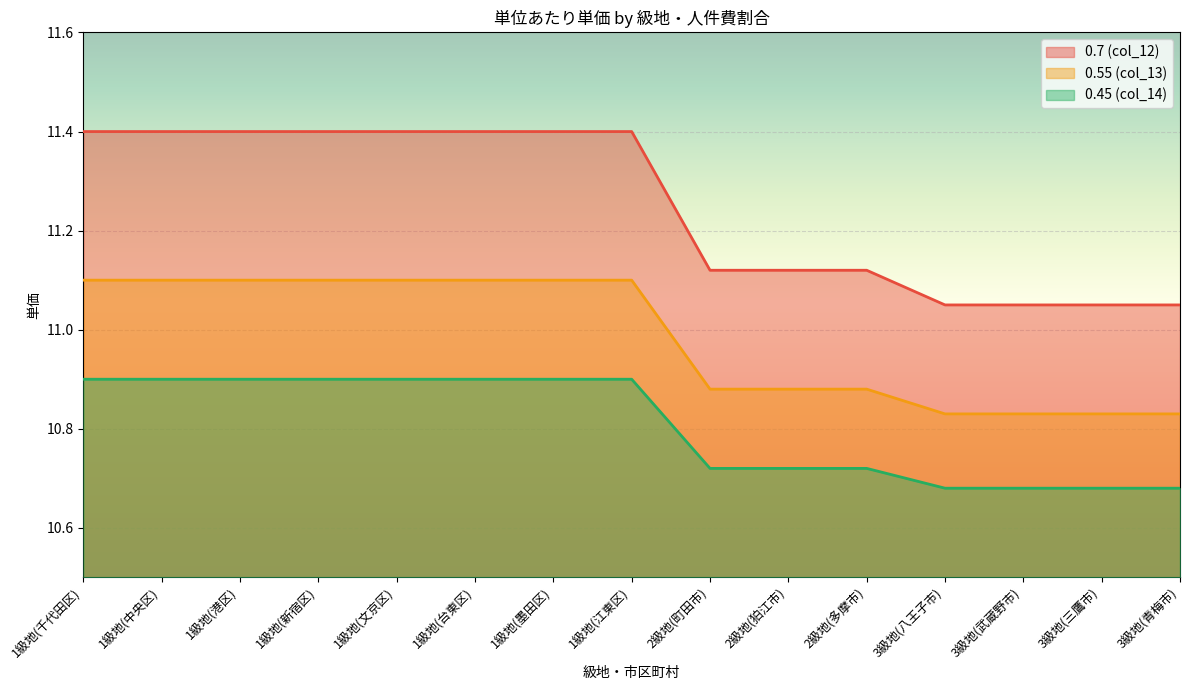

What is the label of the 7th point from the left?

1級地(墨田区)